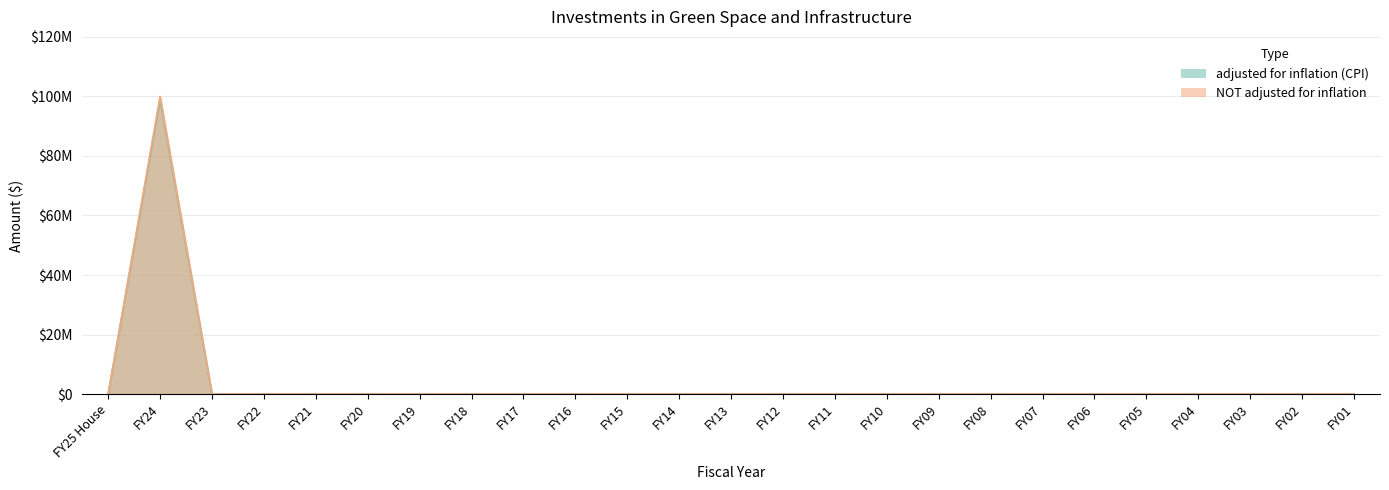

Reading right to left, list all the values displayed in this chart.

adjusted for inflation (CPI): 0	0	0	0	0	0	0	0	0	0	0	0	0	0	0	0	0	0	0	0	0	0	0	99123715	0
NOT adjusted for inflation: 0	0	0	0	0	0	0	0	0	0	0	0	0	0	0	0	0	0	0	0	0	0	0	100000000	0